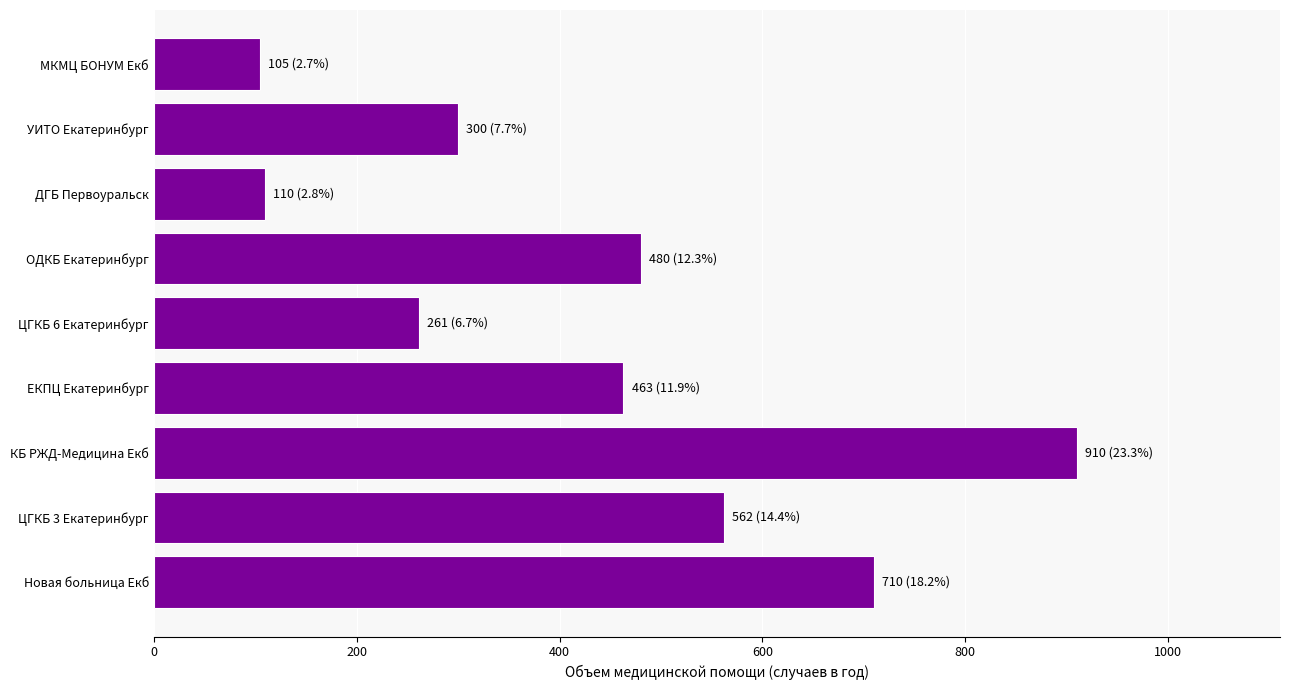

Count the number of data series in this chart.

1